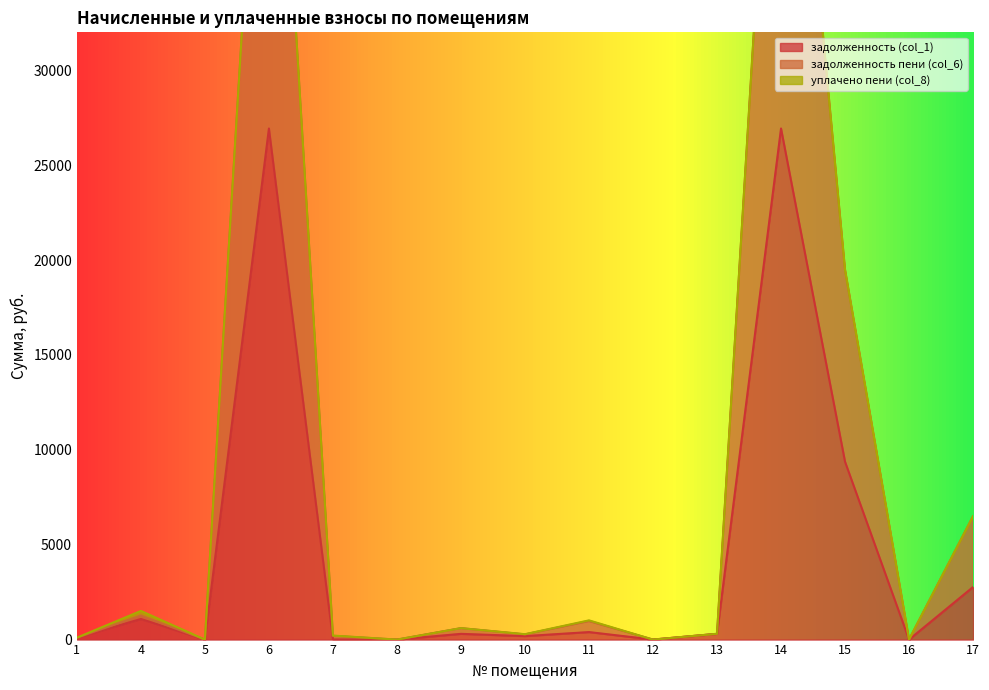

What is the total value across all series at 13?

603.4